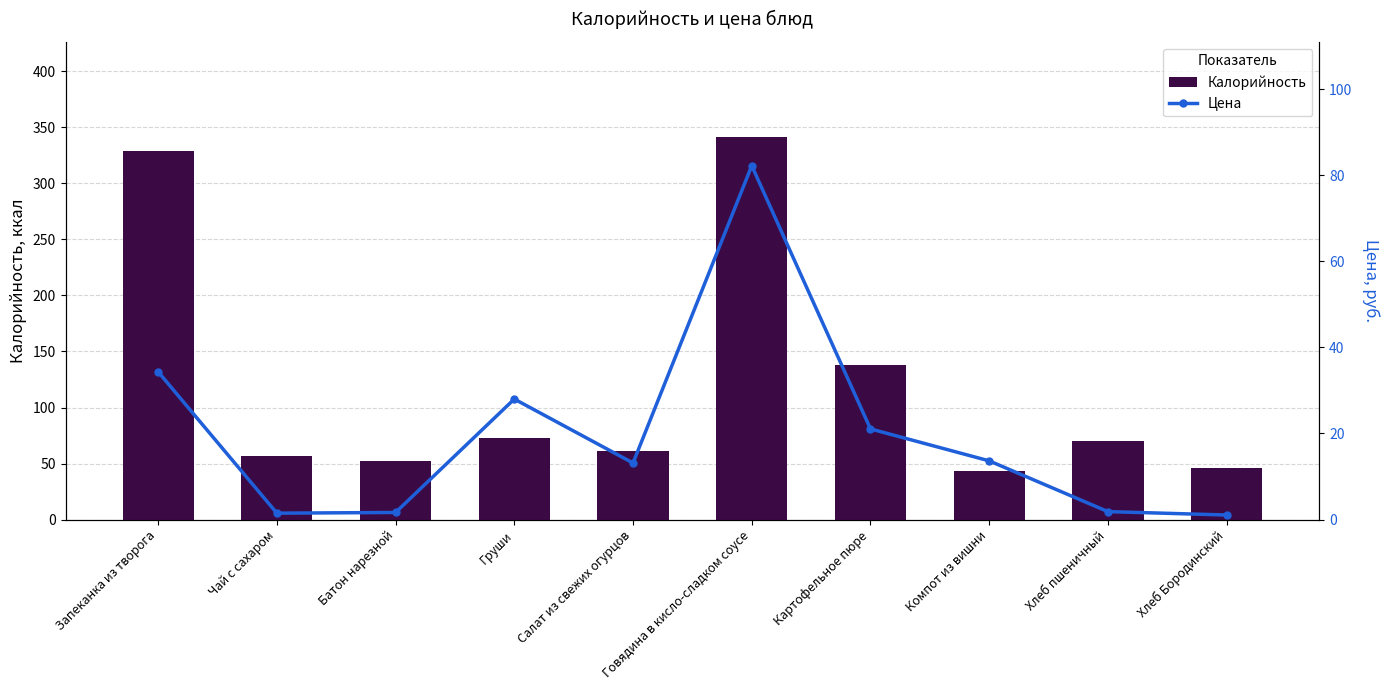

Which category has the lowest value across all series?

Хлеб Бородинский